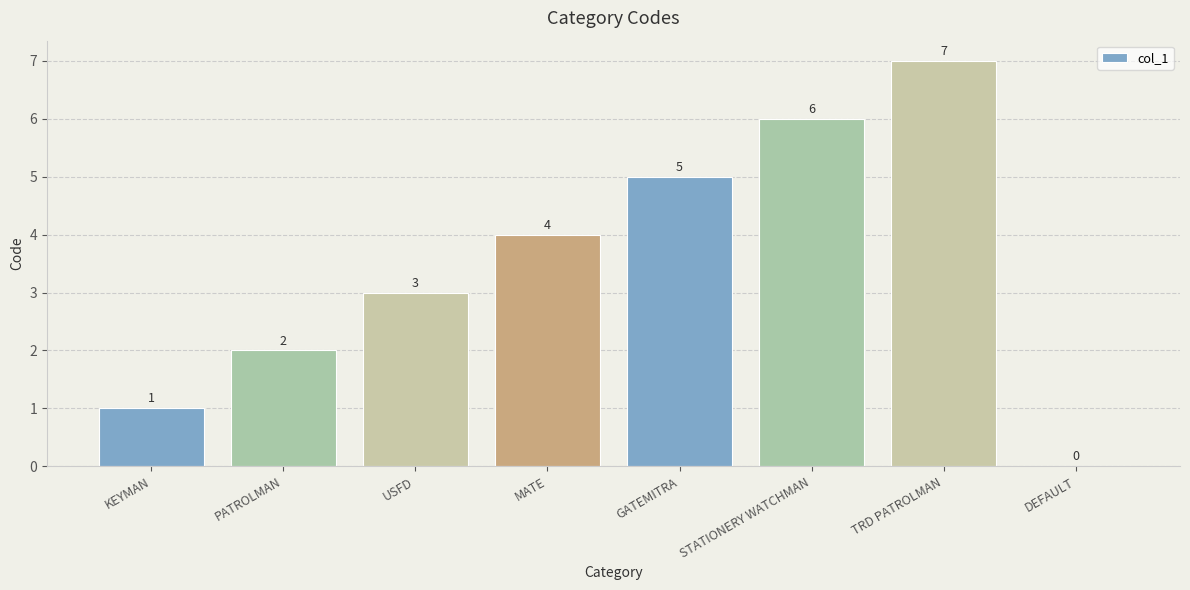

Which label corresponds to the largest value in the chart?

TRD PATROLMAN